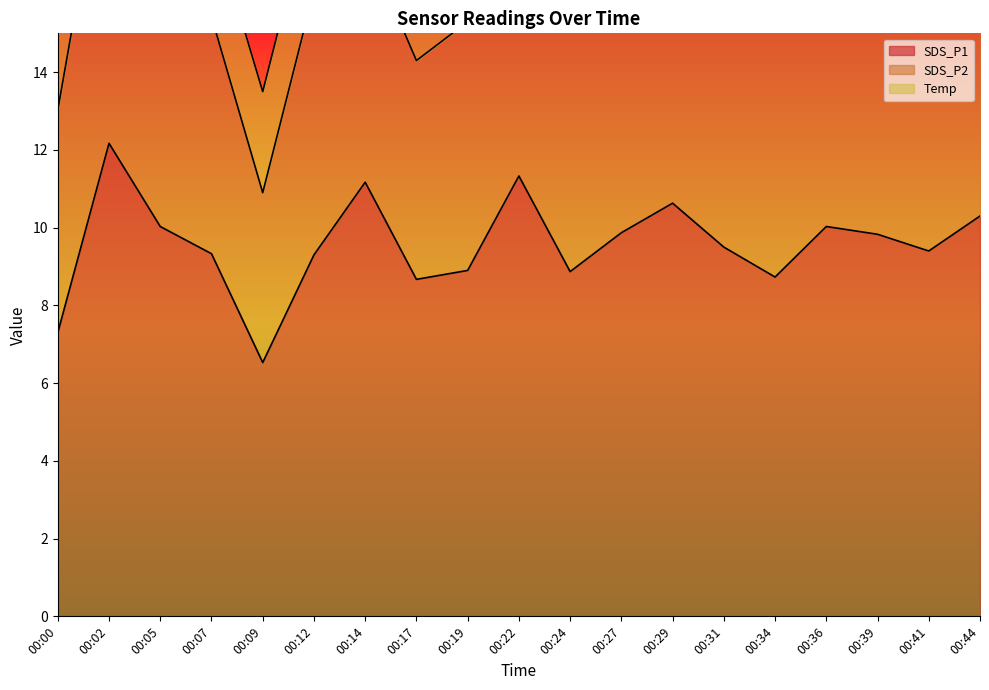

Which label corresponds to the largest value in the chart?

00:02